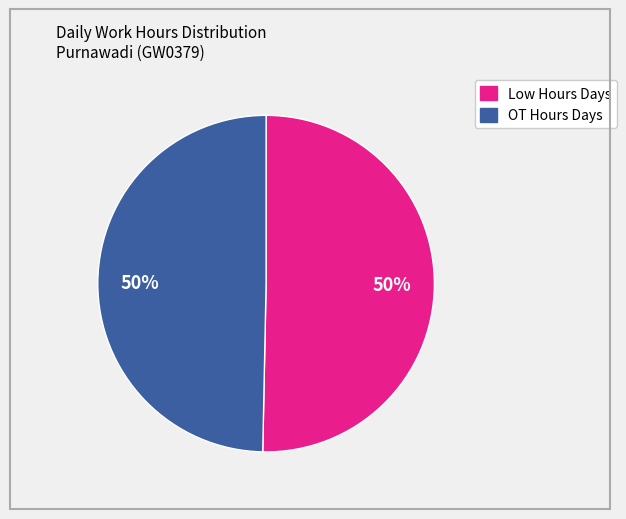

To the nearest percent, what is the average slice percentage?

50%